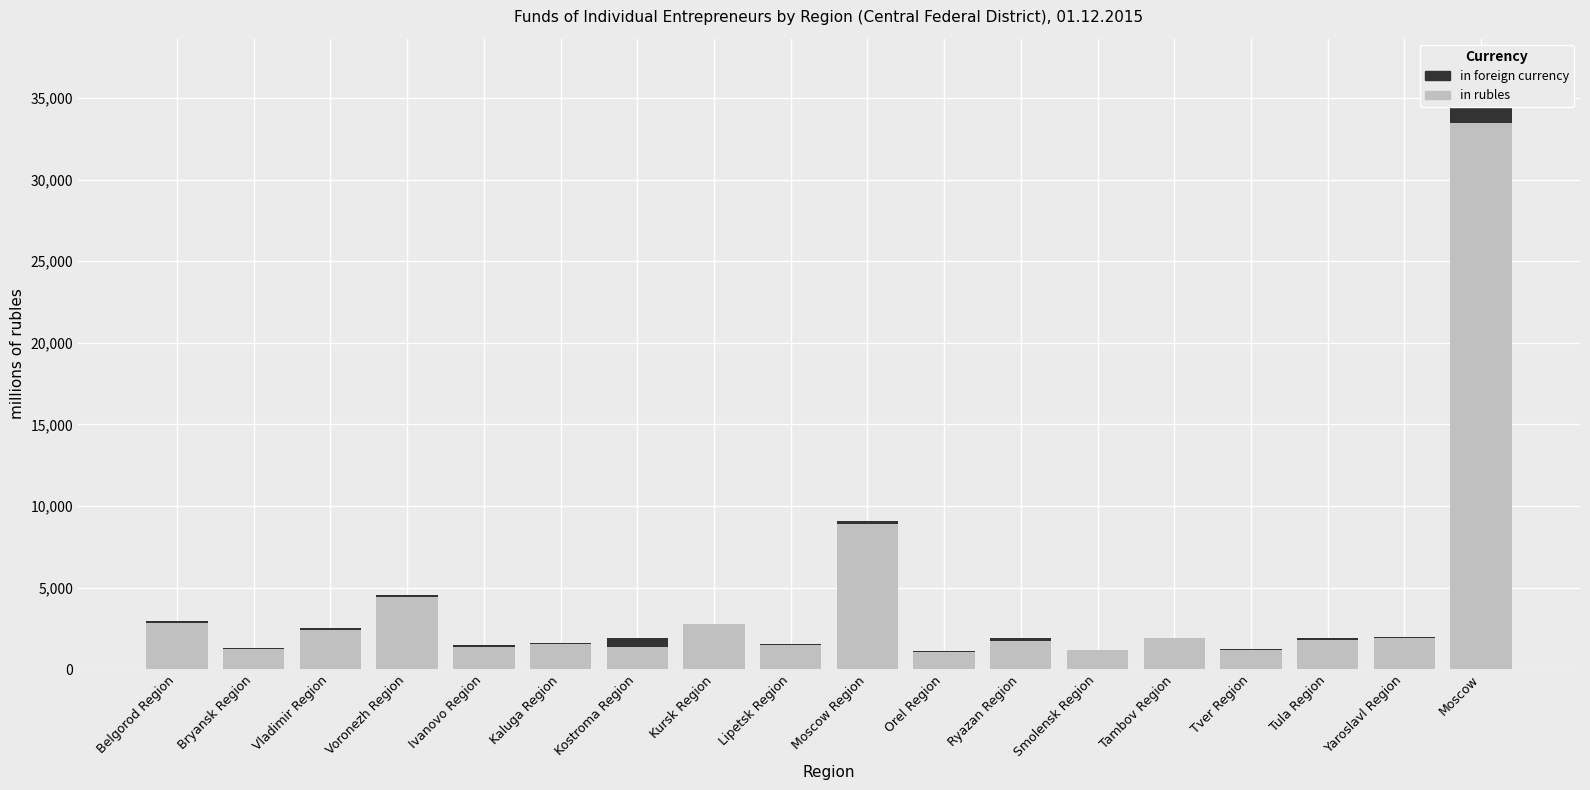

What is the minimum value shown in the chart?

5